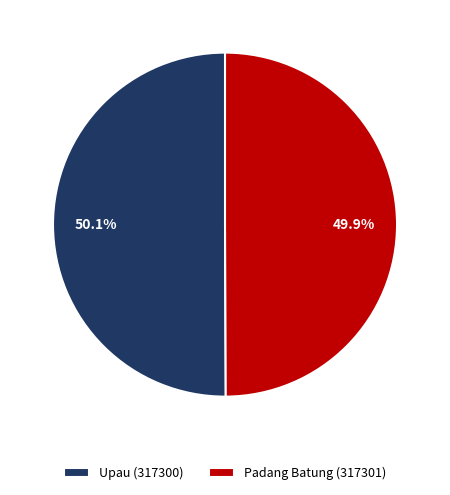

Does any single category account for the majority?

Yes